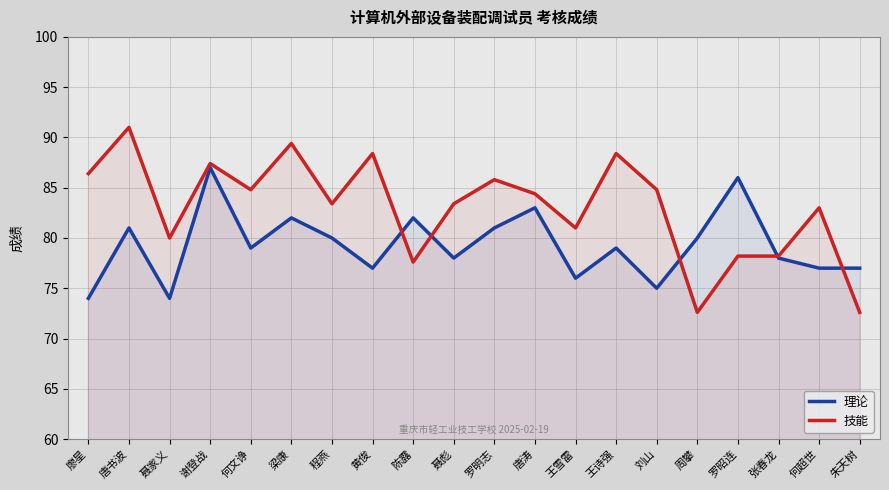

The value of 技能 at 唐书波 is 91.0. True or false?

True